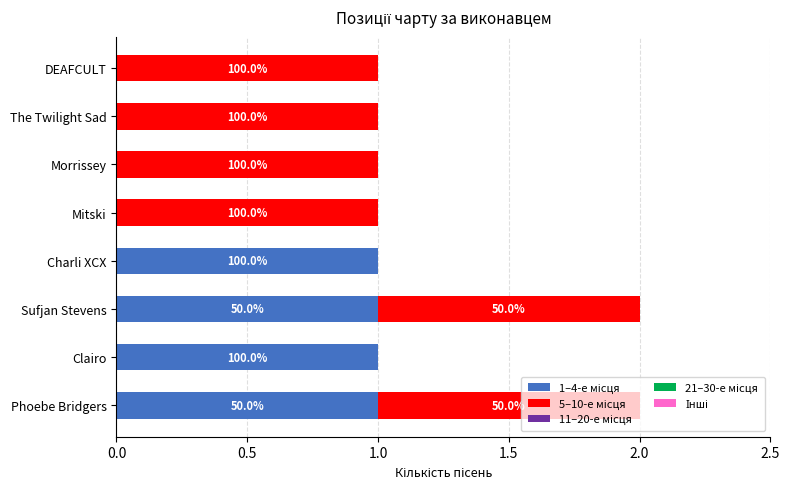

List the series in order of their peak value, highest first.

1–4-е місця, 5–10-е місця, 11–20-е місця, 21–30-е місця, Інші